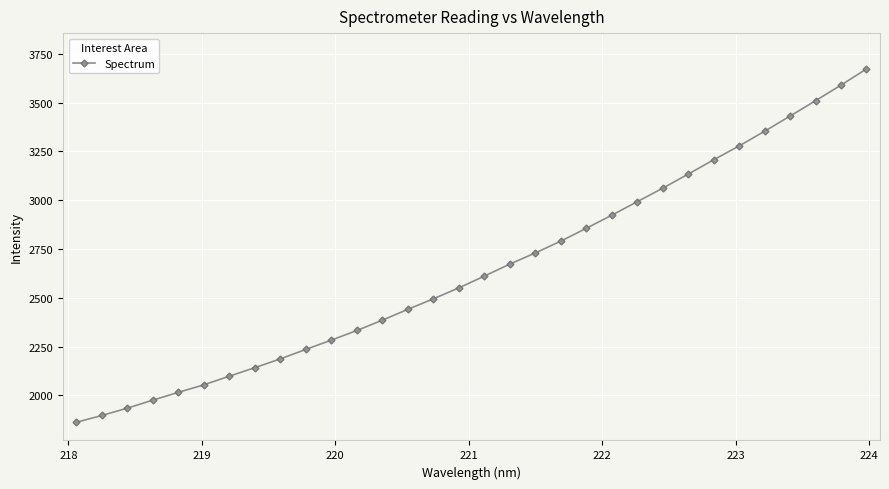

What is the average value?

2647.0